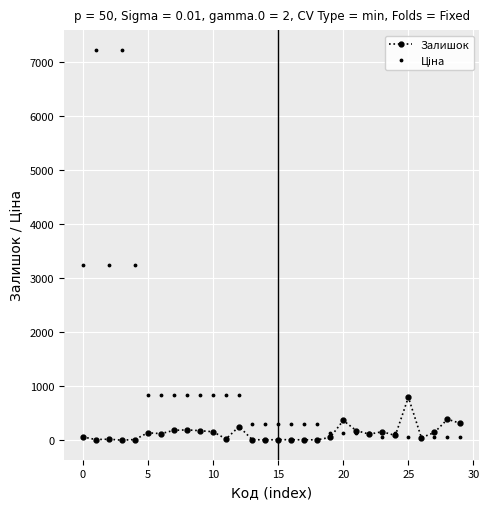

How many distinct data groups are displayed?

2